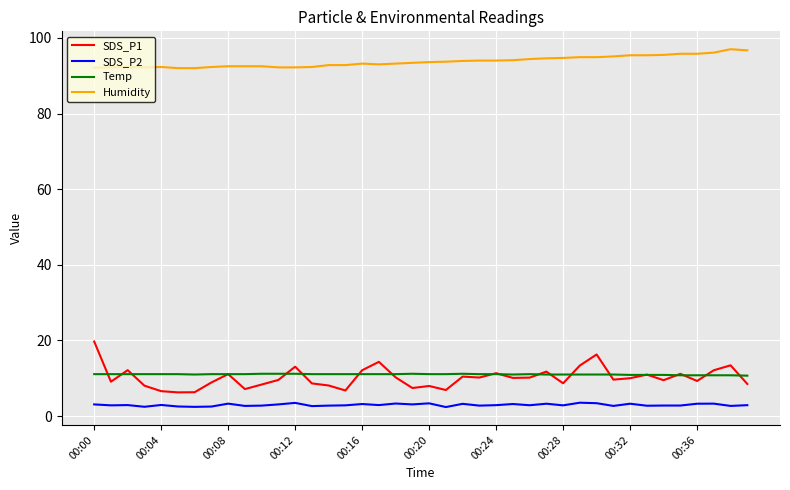

What is the smallest value displayed?

2.4